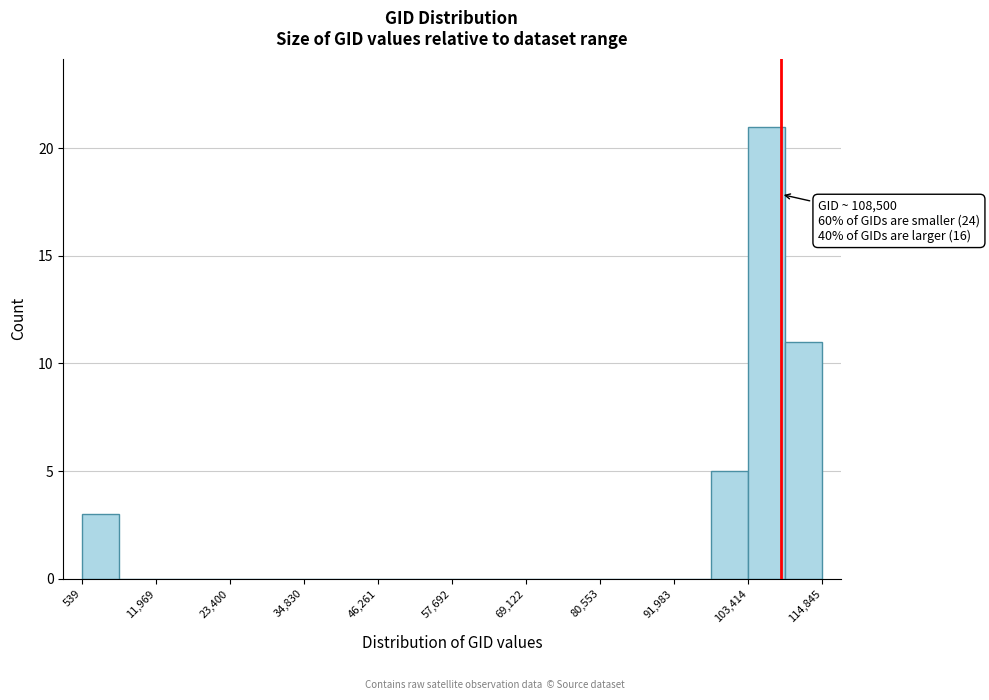

Read against the x-axis, roughly where is the centre of the tallest bar?

106000